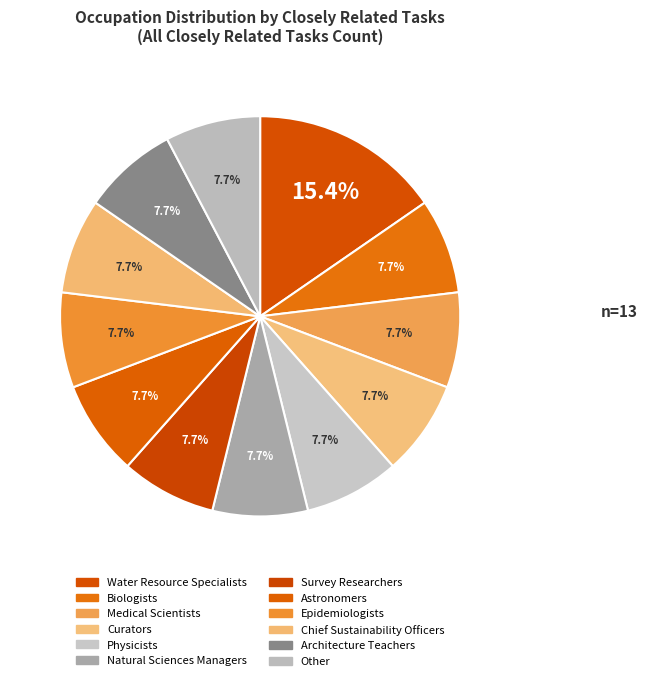

To the nearest percent, what is the difference between the largest and smallest slice percentages?

8%